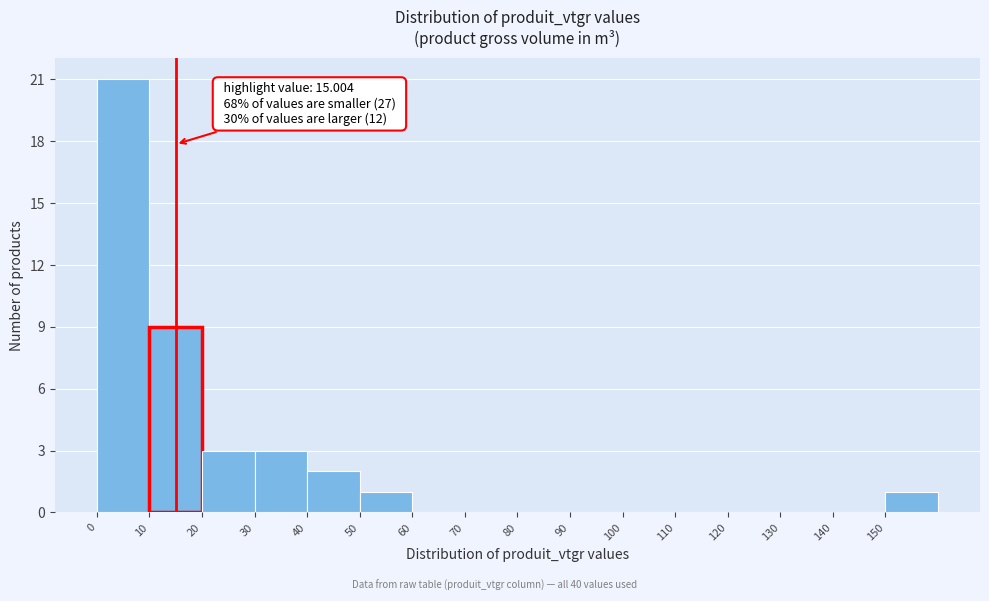

Which range on the x-axis has the tallest bar?

0 to 10